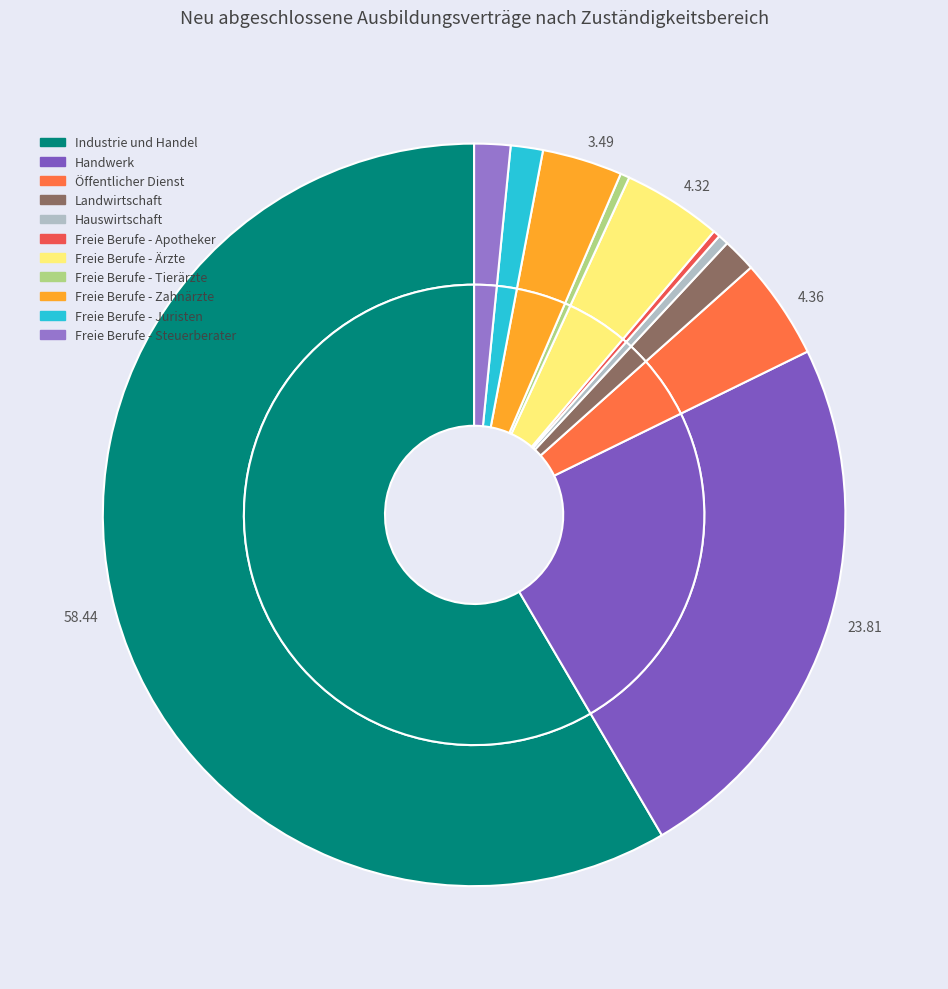

True or false: Freie Berufe - Steuerberater accounts for 2% of the total.

True